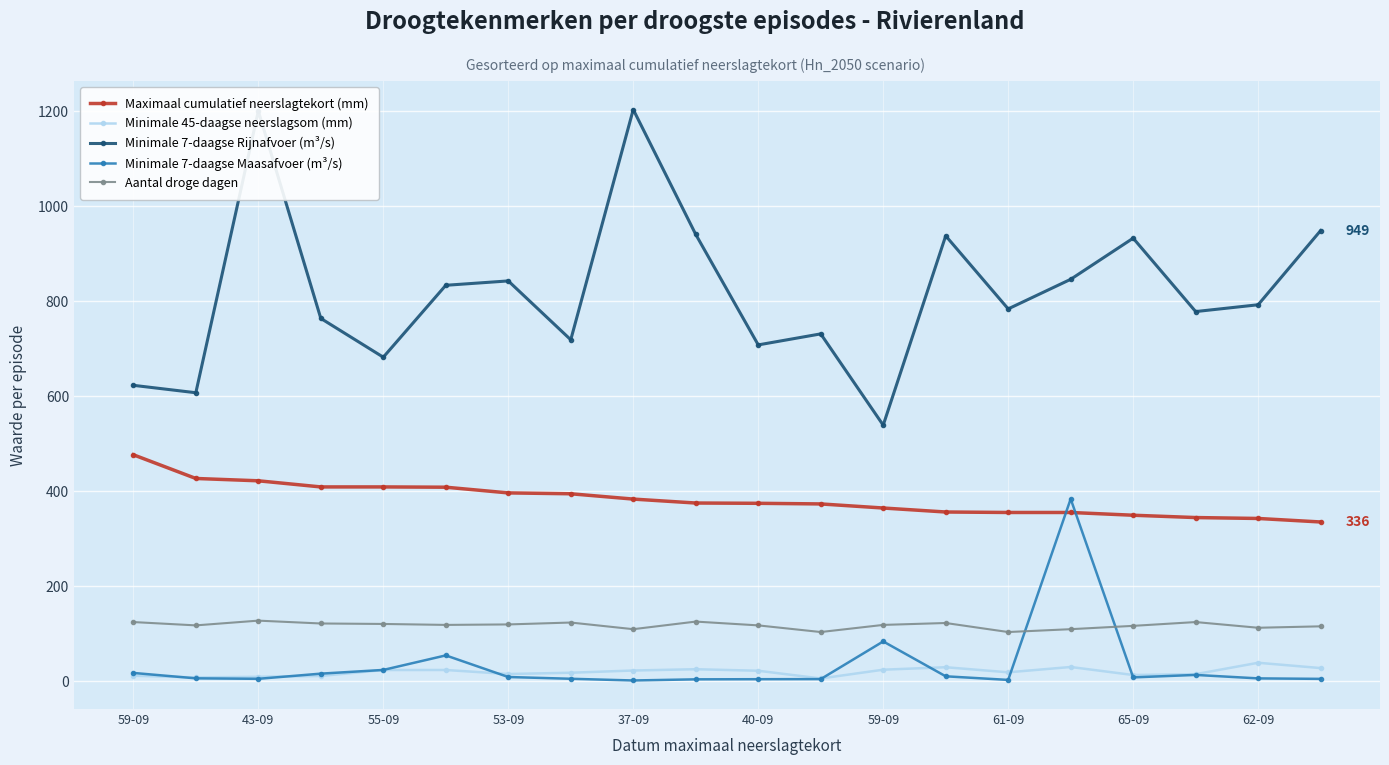

Which series has the largest range (max minus min)?

Minimale 7-daagse Rijnafvoer (m³/s)